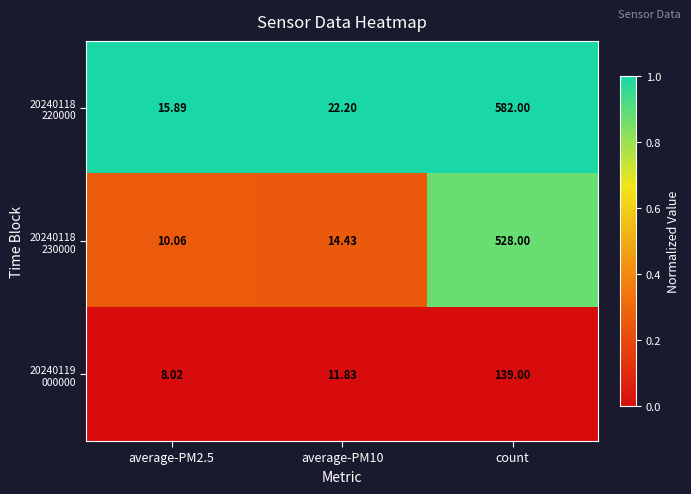

At which category is the sum across all series the highest?

count